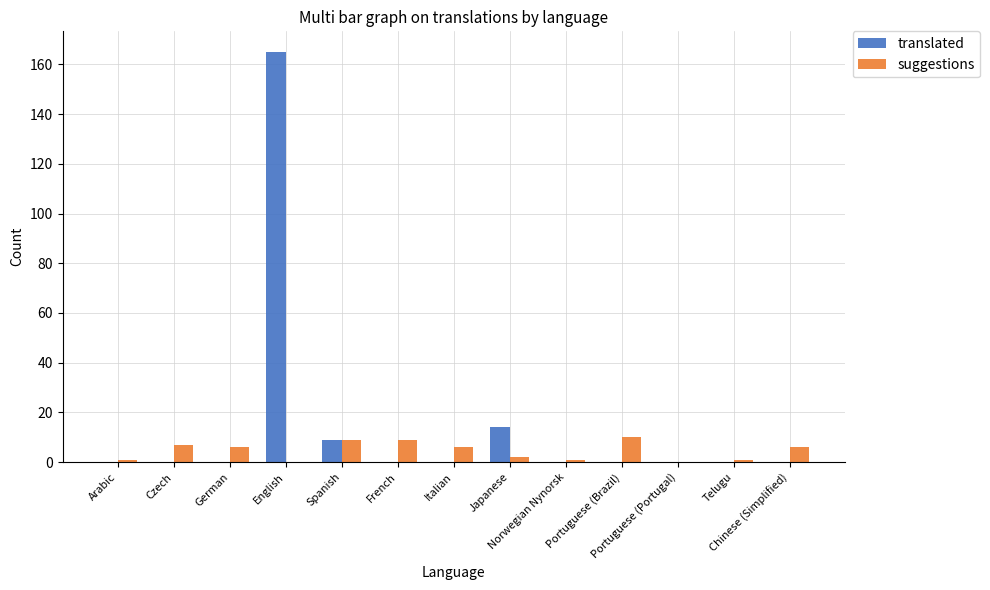

Which category has the highest value in the translated series?

English